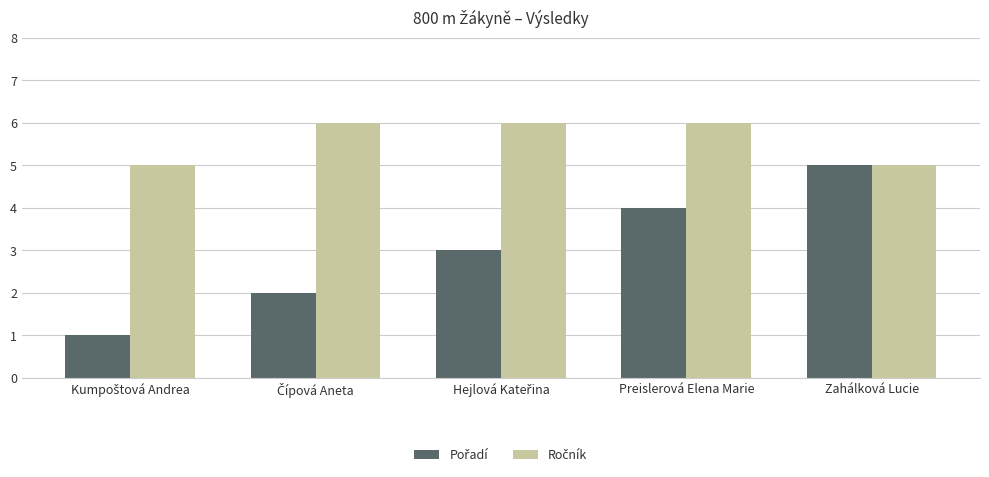

Count the number of categories in the chart.

5